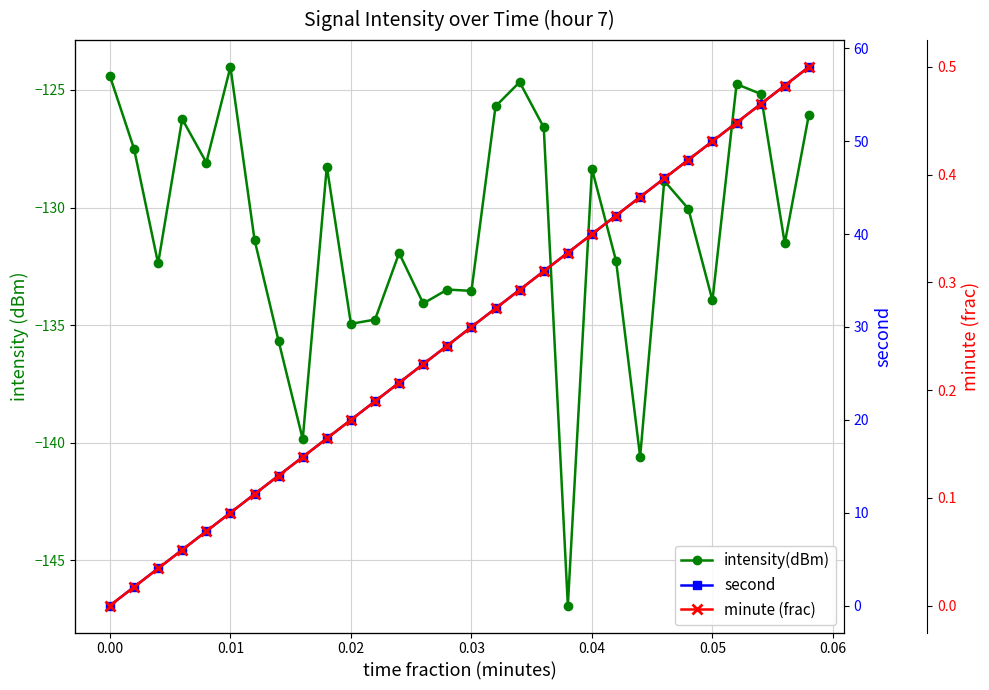

Is the value of intensity(dBm) at 0.06 greater than the value of minute (frac) at 0.01?

No